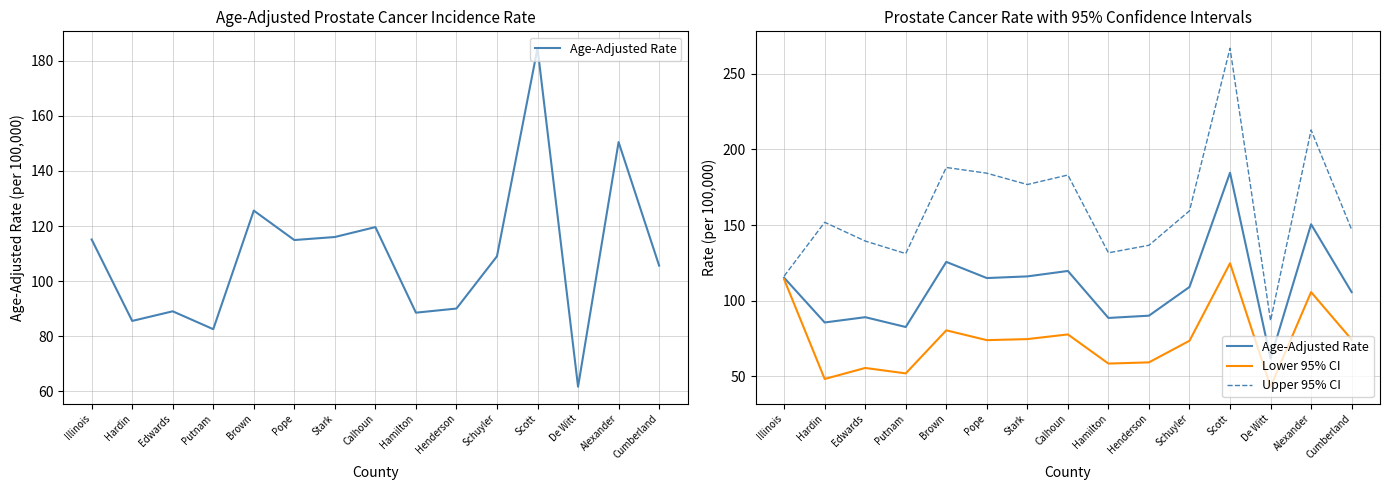

How many values in the Upper 95% CI series are below 151?

7